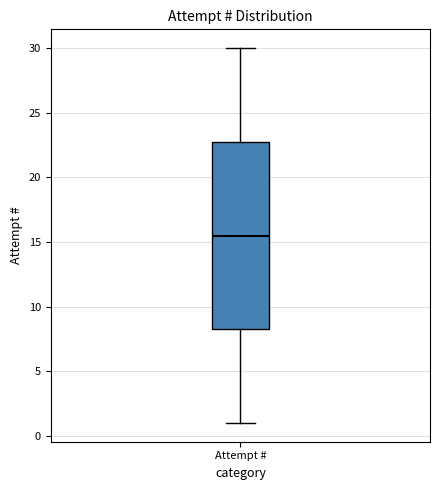

Read this box plot against the y-axis: the position of the median line, the range covered by the box, and the ends of both whiskers. The values are not printed on the chart, so give them approximately, as read against the axis.

median 15.5, box 8.5 to 23.0, whiskers 1.0 to 30.0